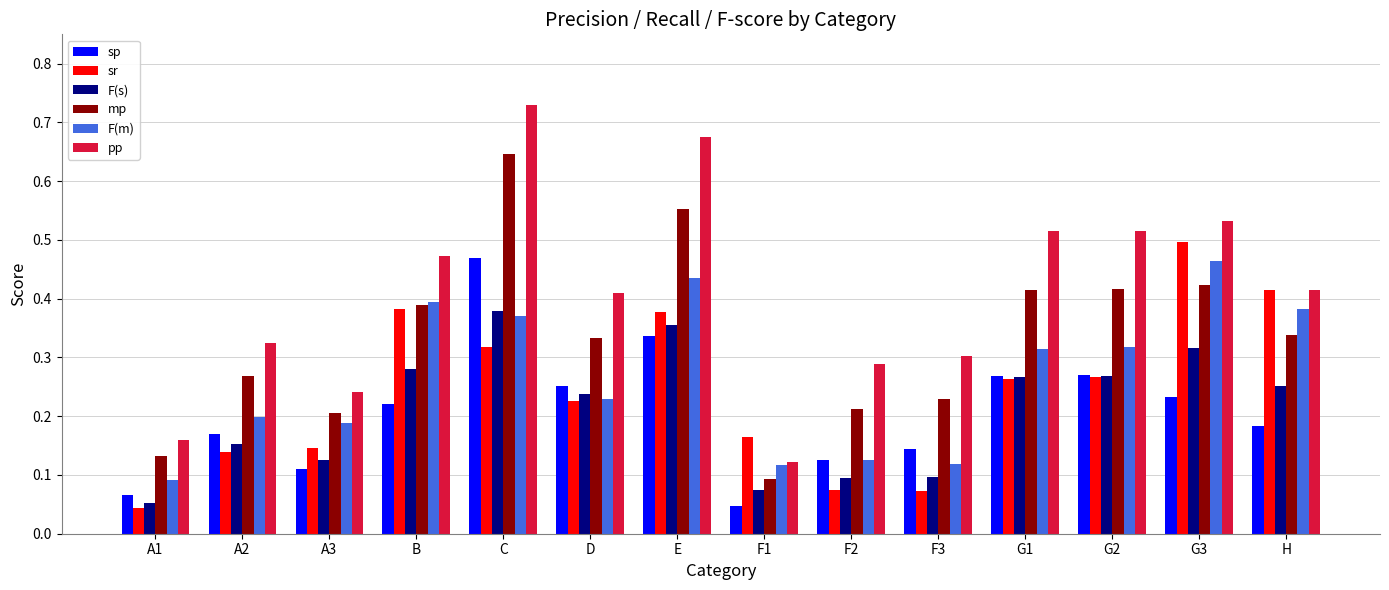

Rank the series at A2 from lowest to highest value.

sr, F(s), sp, F(m), mp, pp